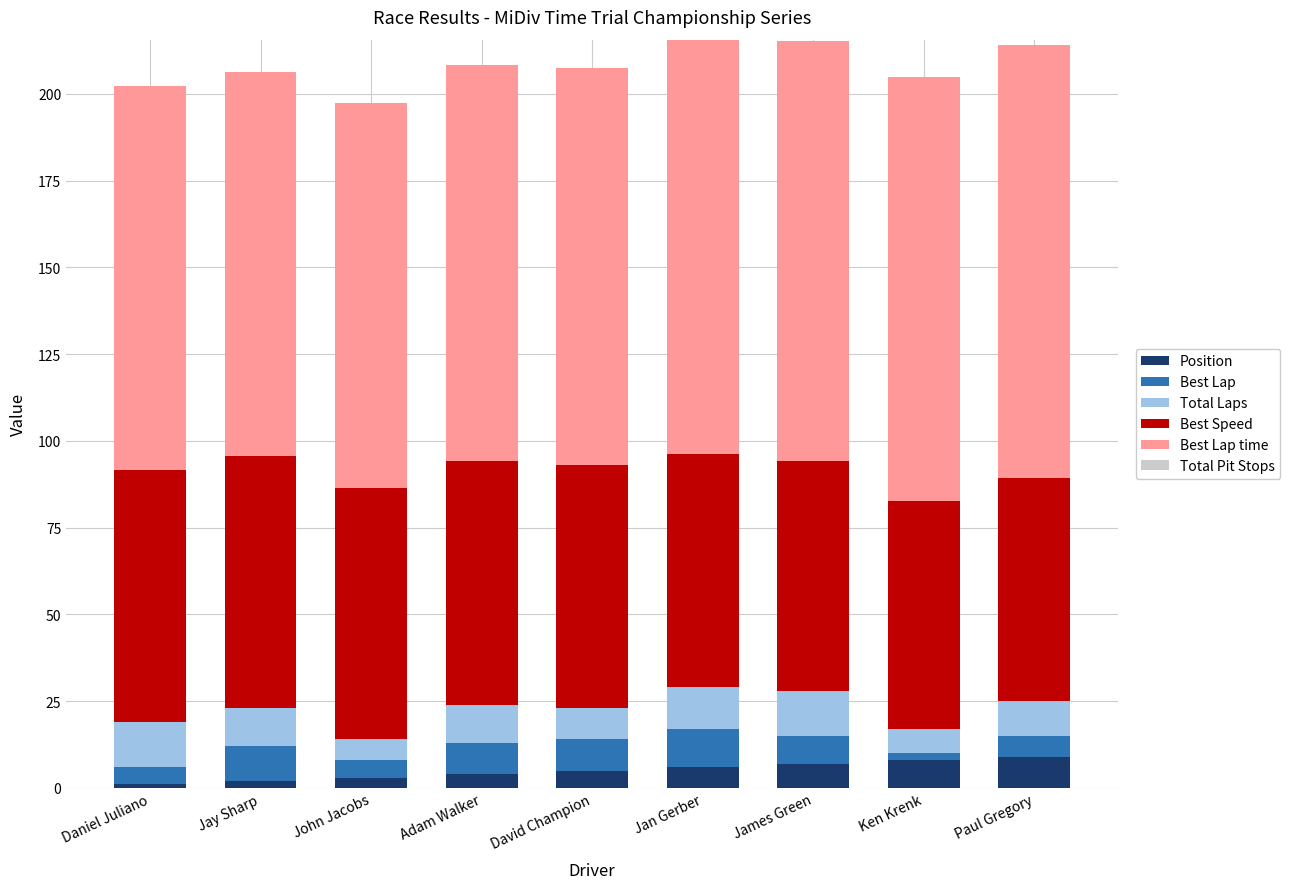

What is the total value across all series at Jan Gerber?

215.6